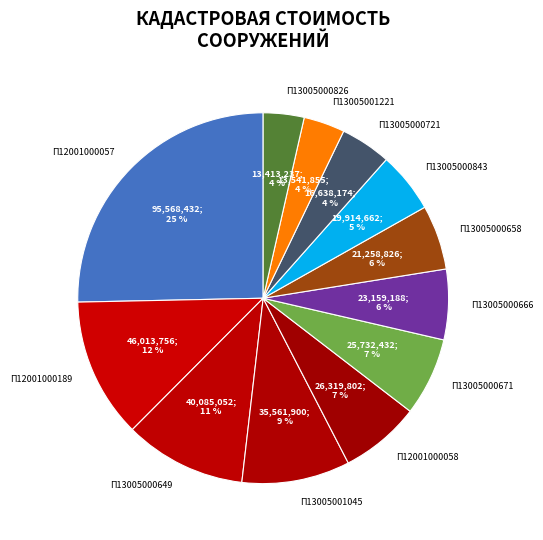

To the nearest percent, what is the average slice percentage?

8%